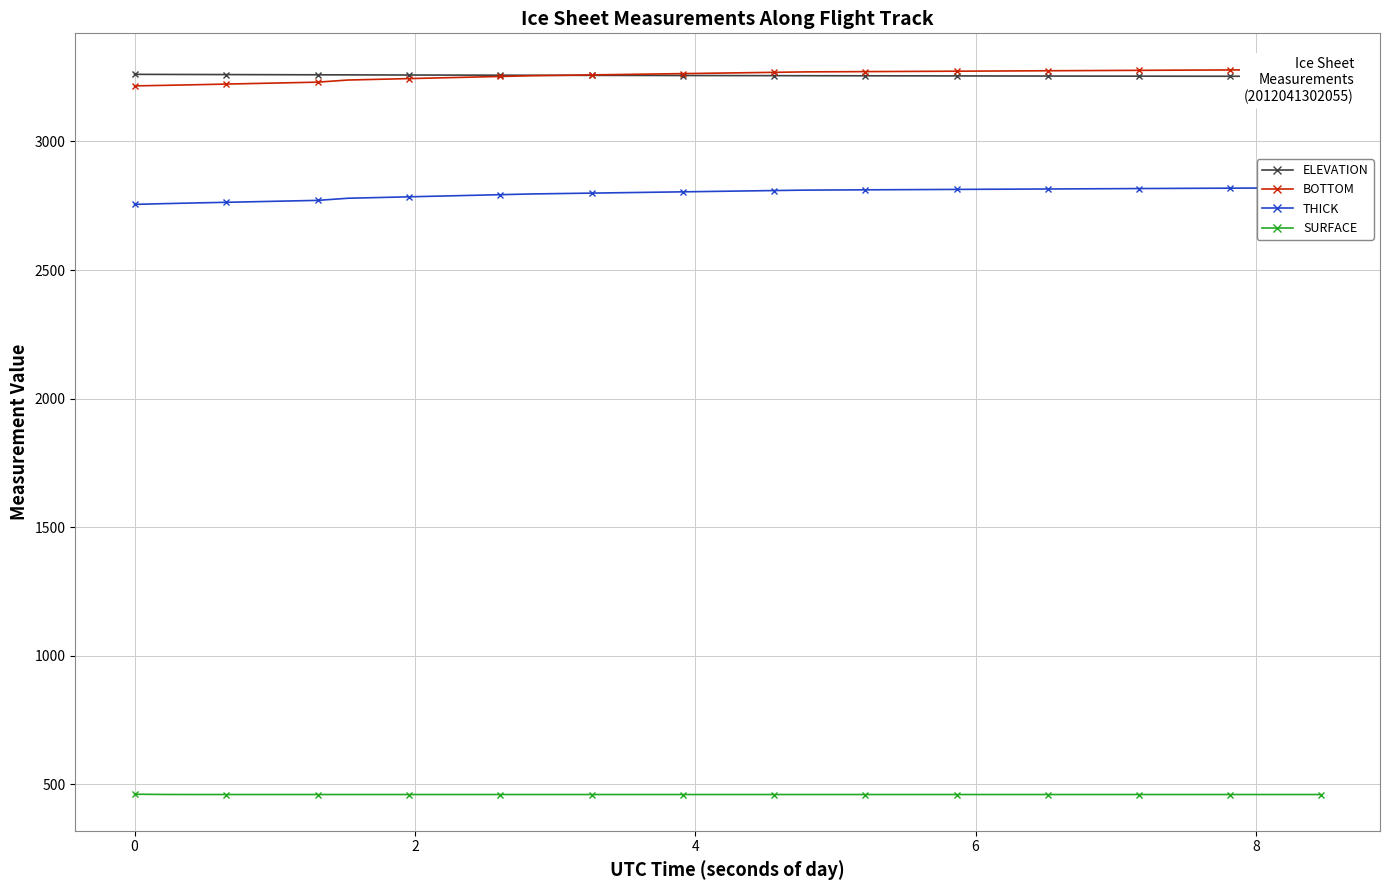

True or false: THICK has more than 0 points higher than both neighbors.

False